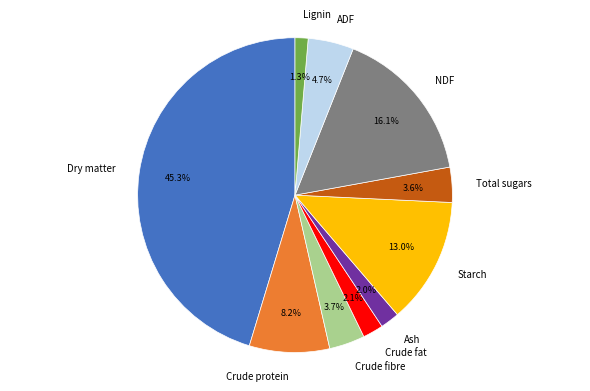

To the nearest percent, what is the difference between the largest and smallest slice percentages?

44%